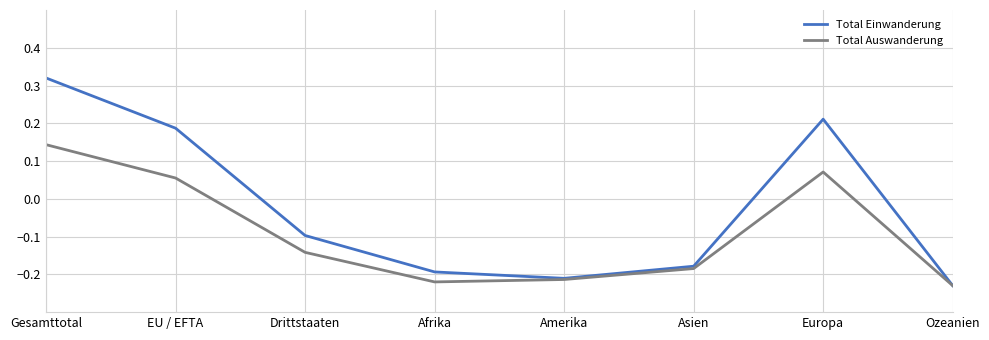

How many positive values does the Total Einwanderung series have?

3